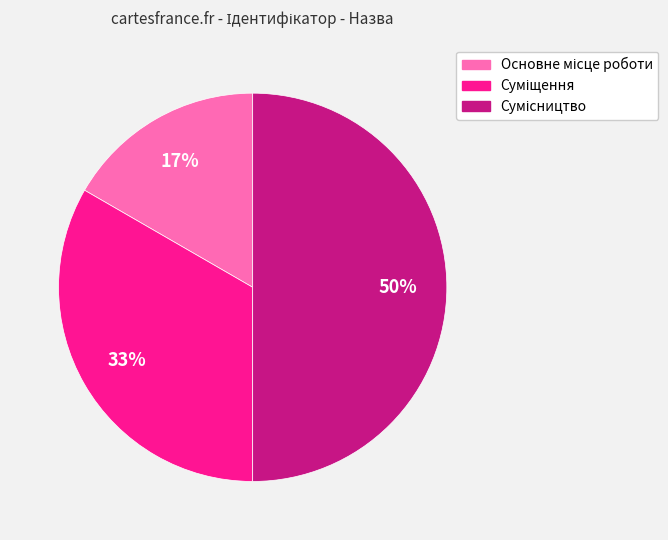

To the nearest percent, what is the difference between the largest and smallest slice percentages?

33%